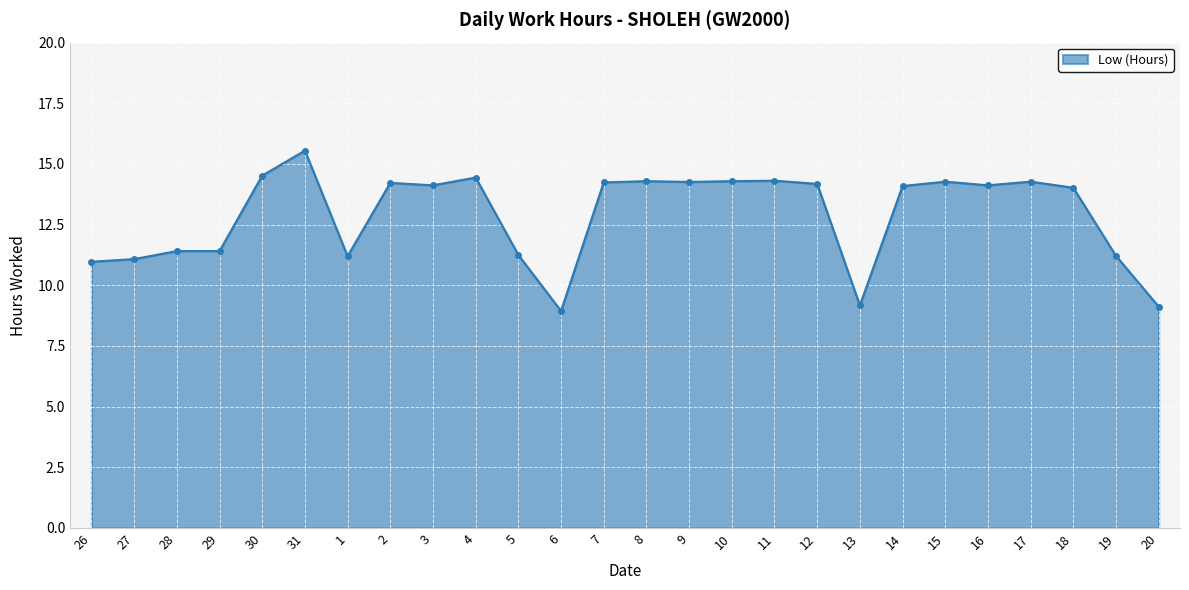

Which has a higher value, 6 or 27?

27